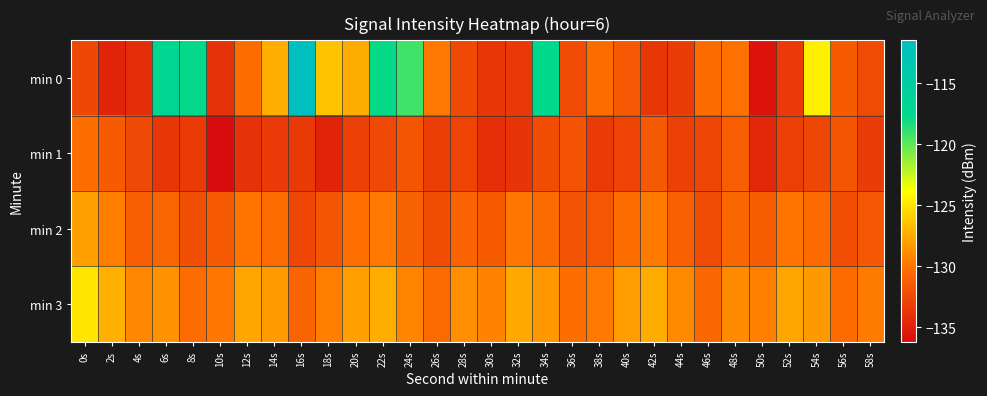

What is the total value across all series at 34s?

-509.0